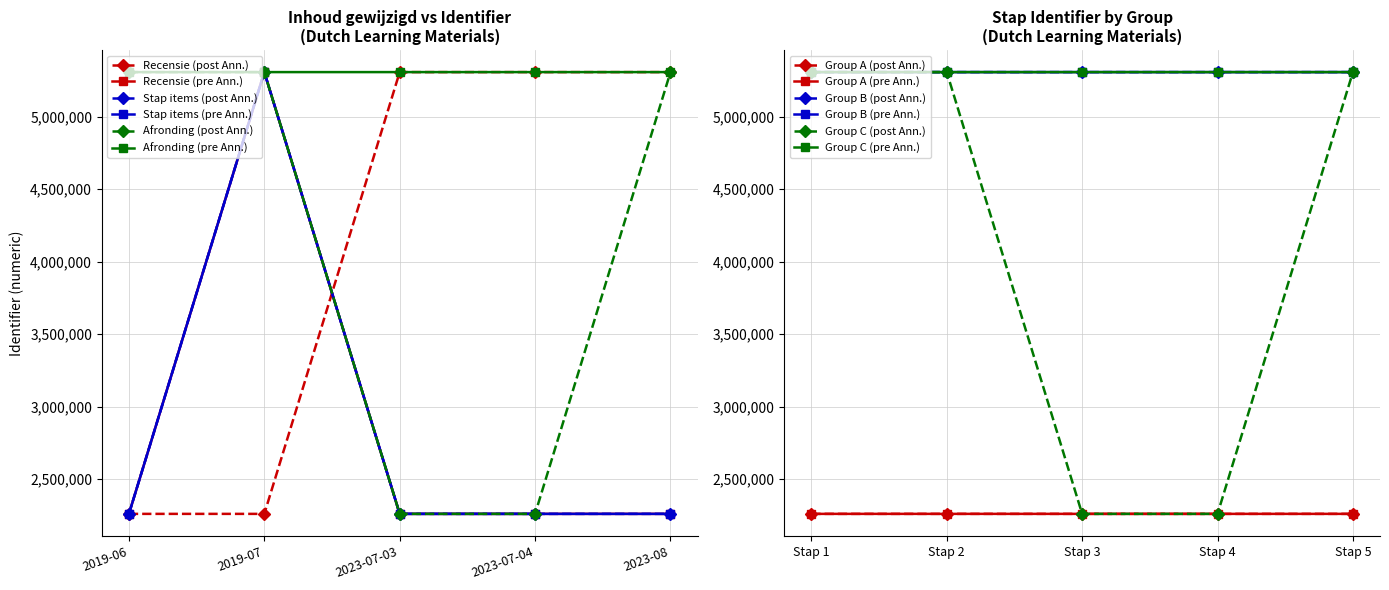

At which label is Group C (post Ann.) closest to 3784330?

Stap 1